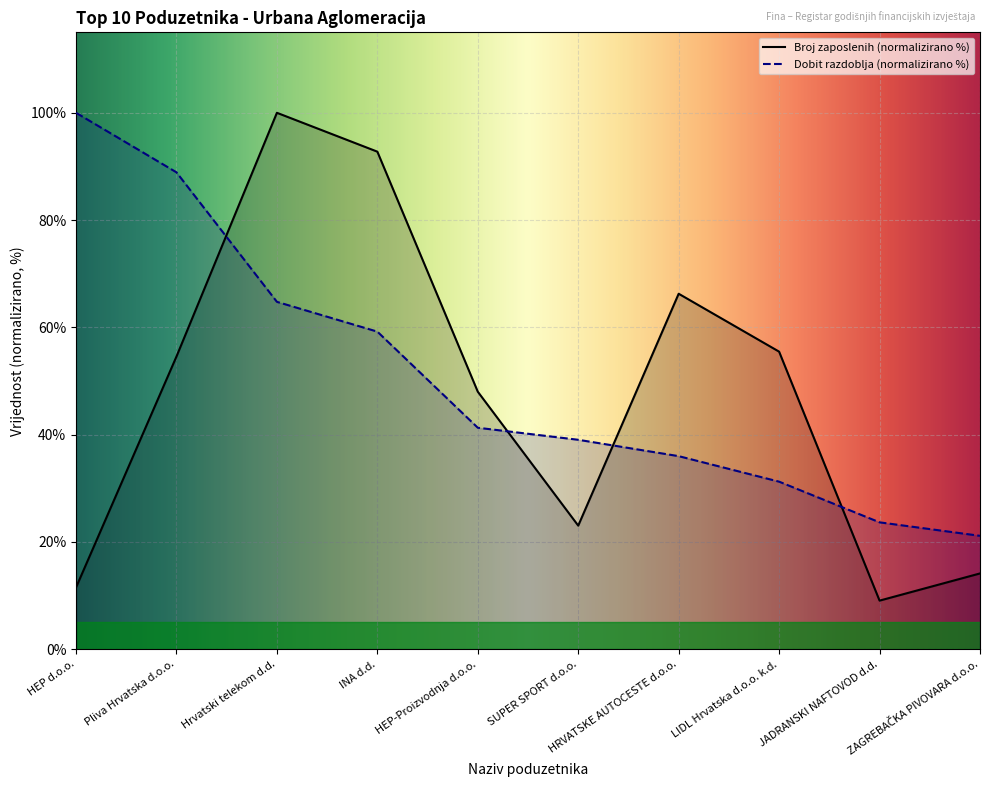

True or false: Dobit razdoblja and Broj zaposlenih cross at least once.

True